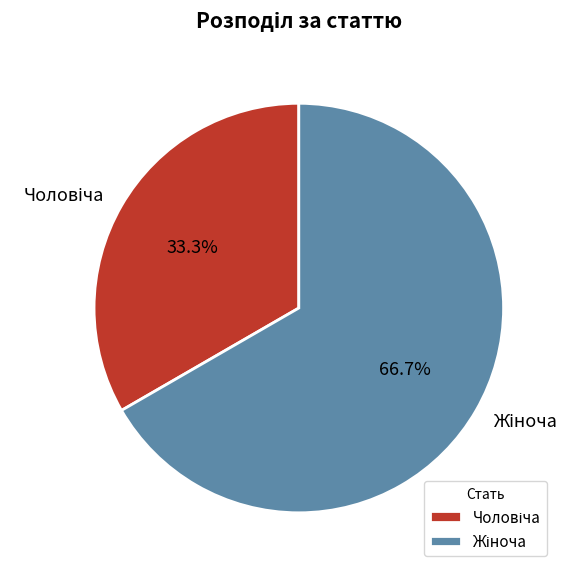

Does any single category account for the majority?

Yes